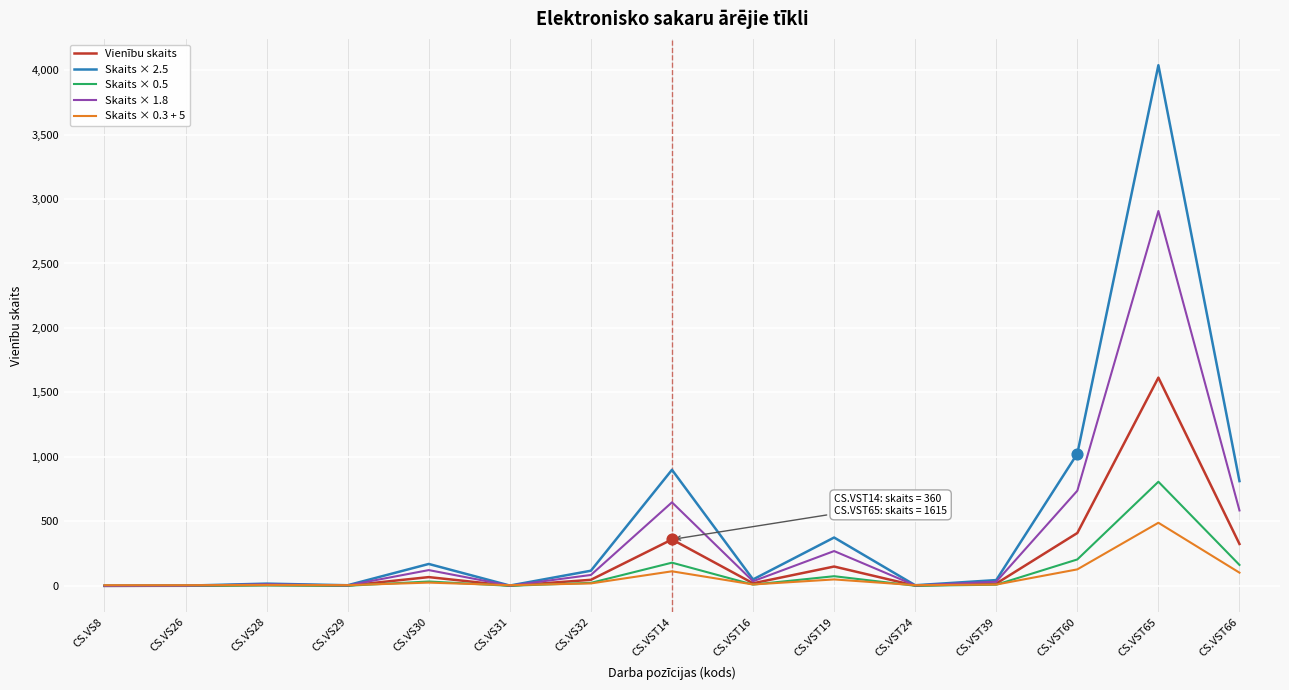

Which category has the highest value in the Skaits × 2.5 series?

CS.VST65